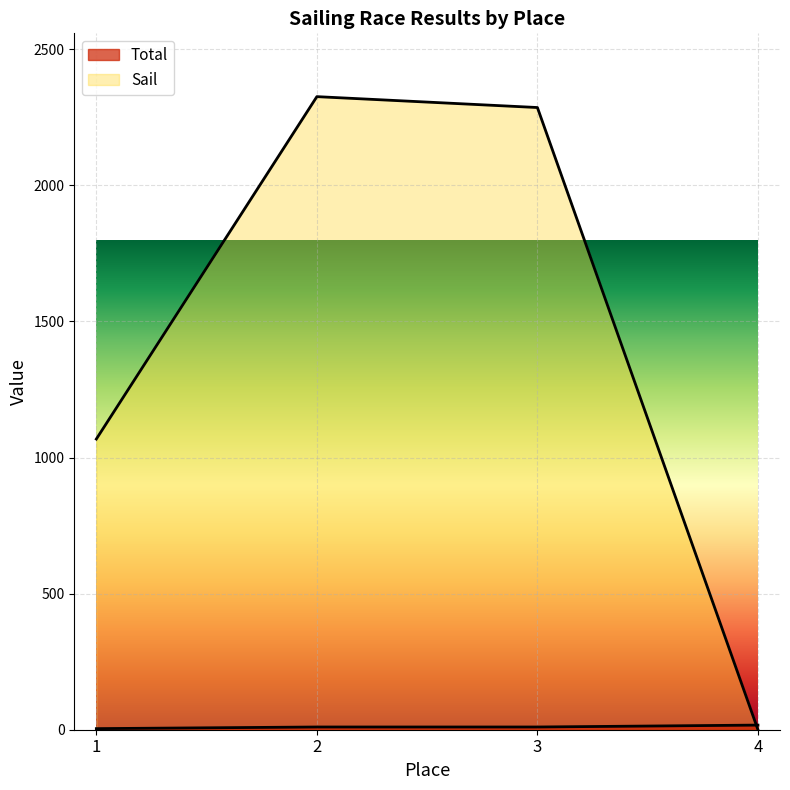

Which series has the largest total across all categories?

Sail